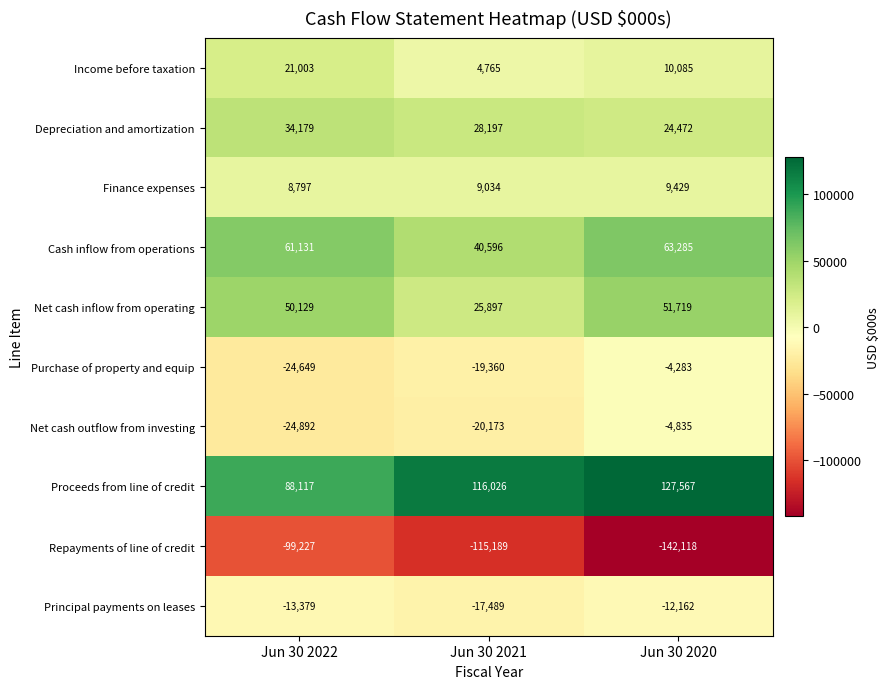

Which series has the largest range (max minus min)?

Repayments of line of credit